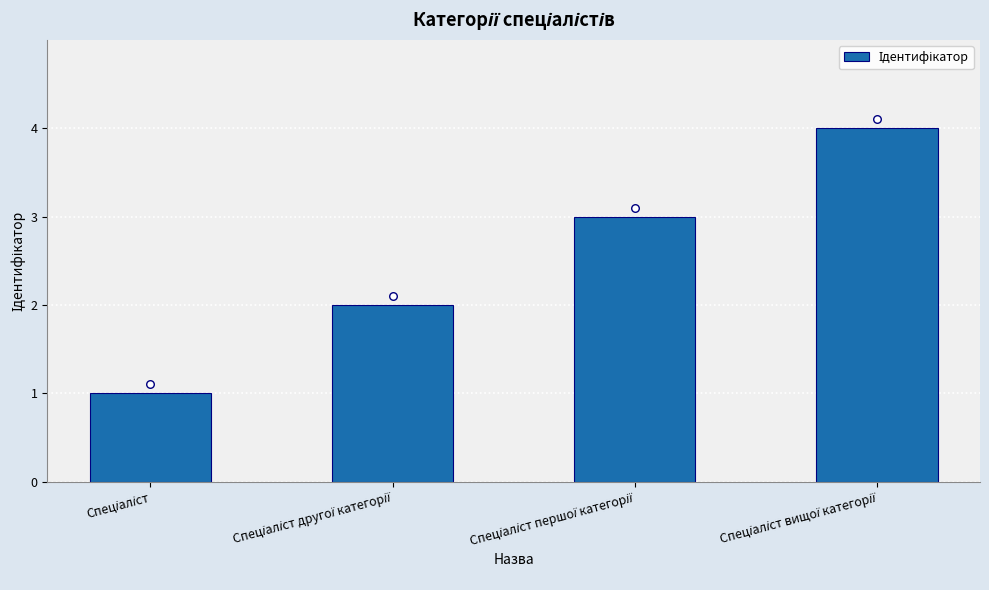

What is the change in value from Спеціаліст to Спеціаліст другої категорії?

+1